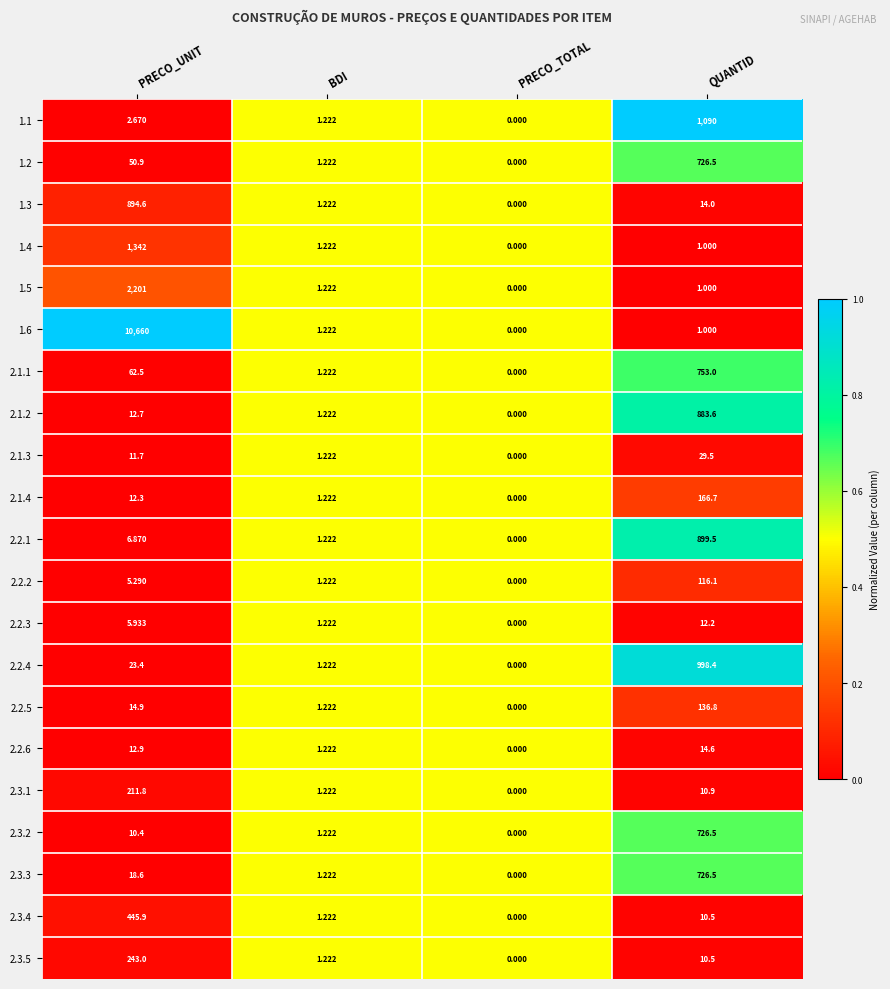

At which label does 2.3.4 first exceed 10?

PRECO_UNIT